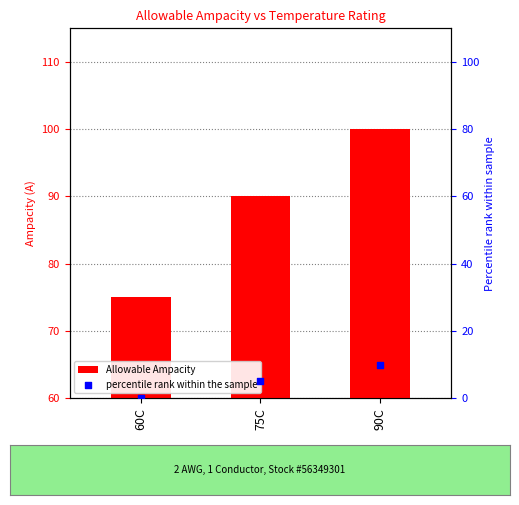

At which category is the sum across all series the highest?

90C